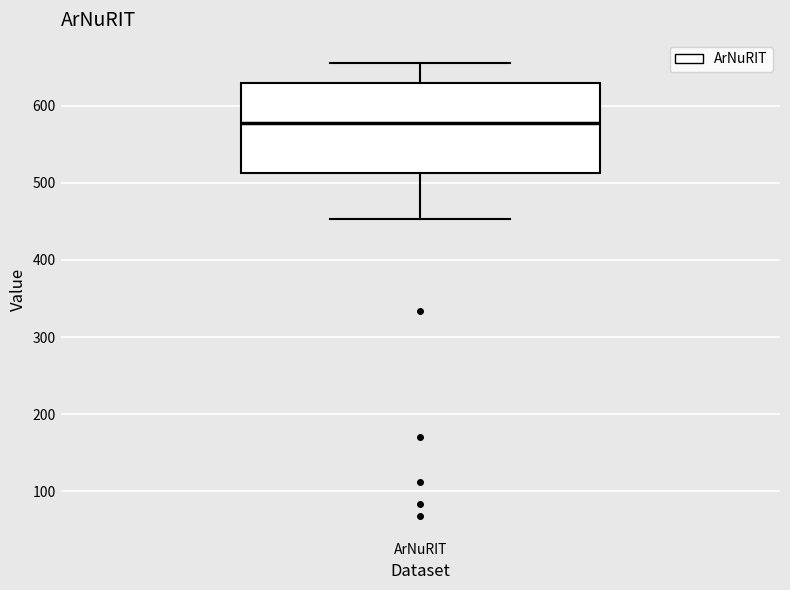

Read this box plot against the y-axis: the position of the median line, the range covered by the box, and the ends of both whiskers. The values are not printed on the chart, so give them approximately, as read against the axis.

median 580, box 510 to 630, whiskers 450 to 660